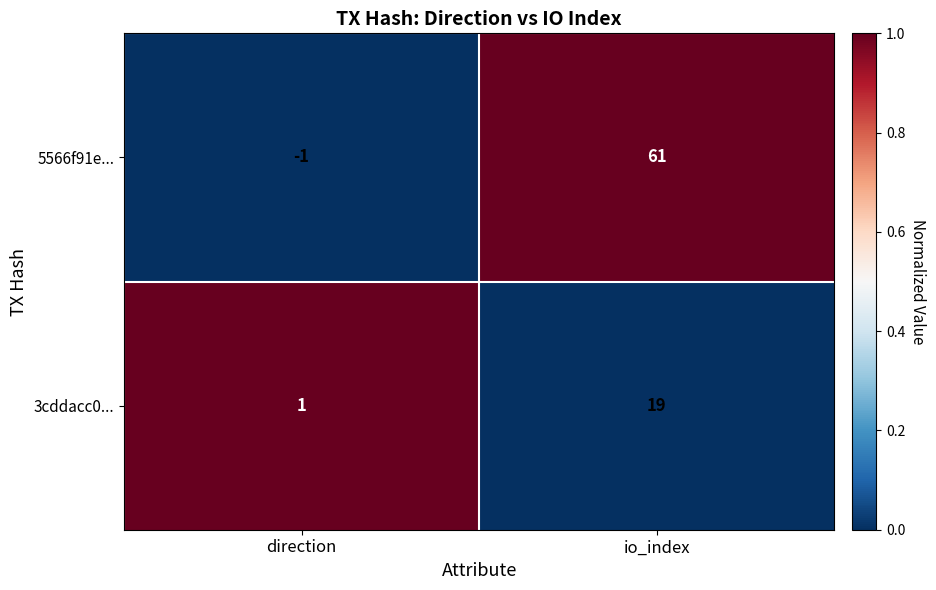

Which series changed the most between direction and io_index?

5566f91e...